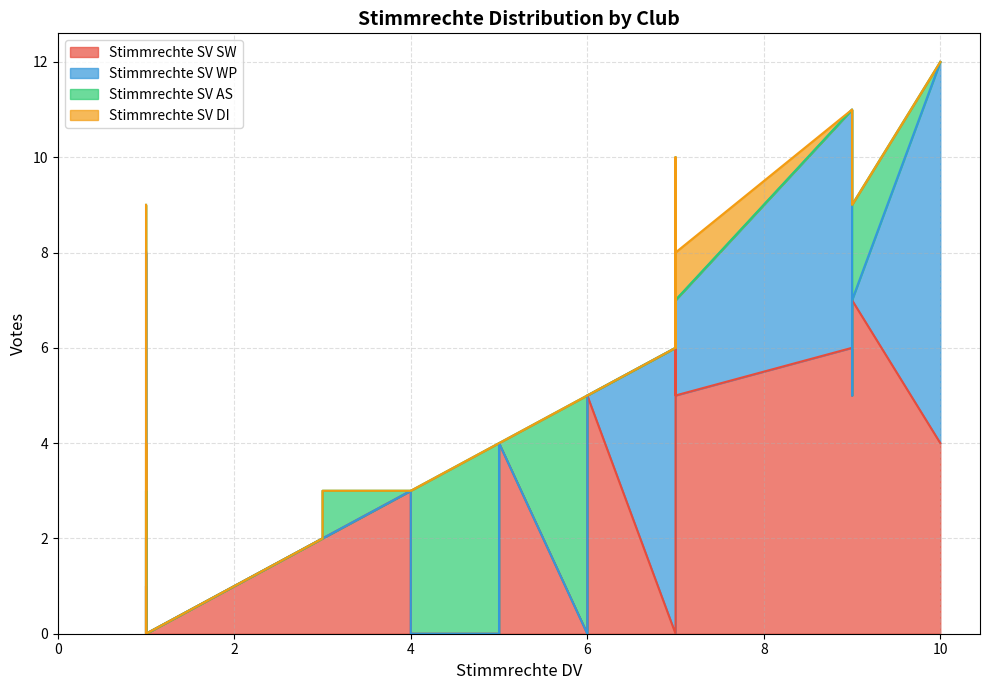

Rank the series at 7 from highest to lowest value.

Stimmrechte SV WP, Stimmrechte SV SW, Stimmrechte SV AS, Stimmrechte SV DI